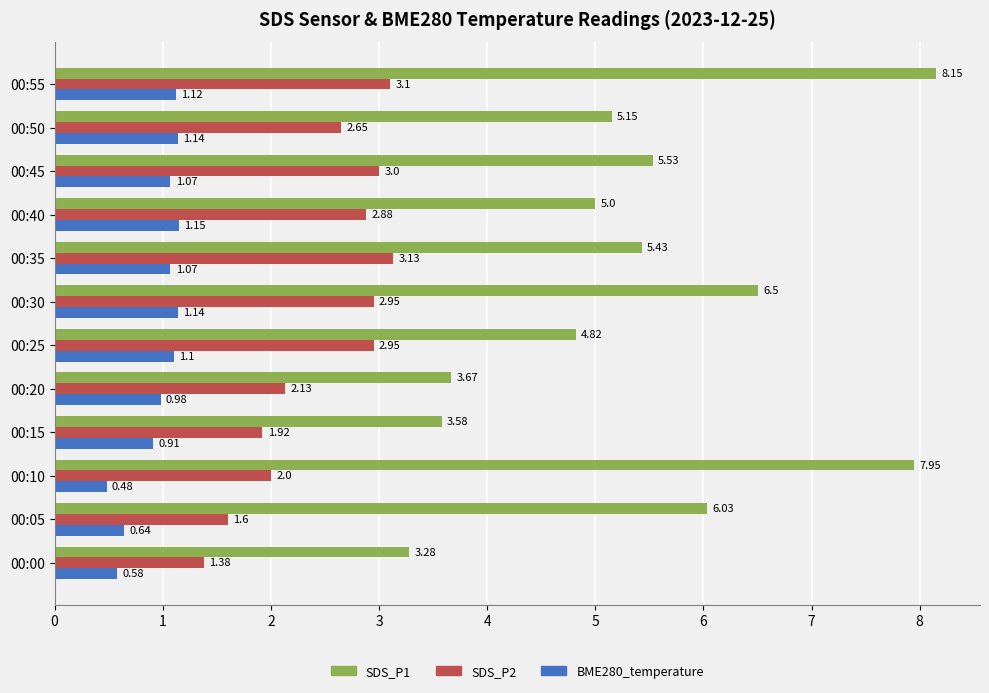

At which category is the sum across all series the highest?

00:55